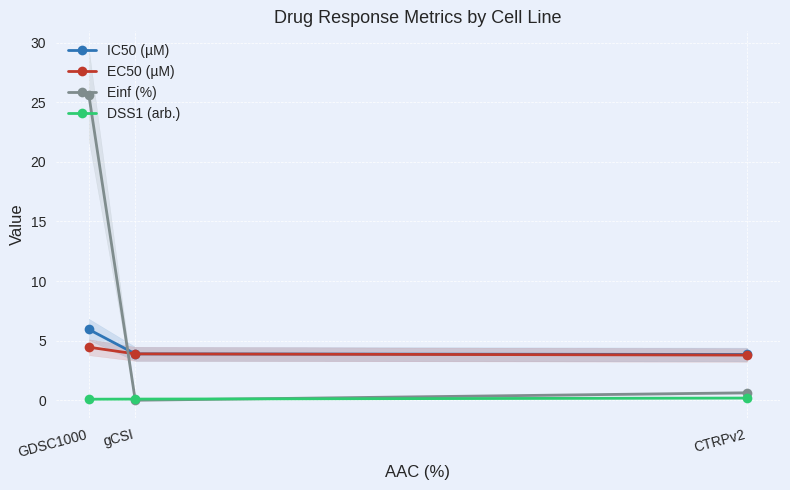

List the labels in order of IC50 (µM) value, largest first.

GDSC1000, gCSI, CTRPv2